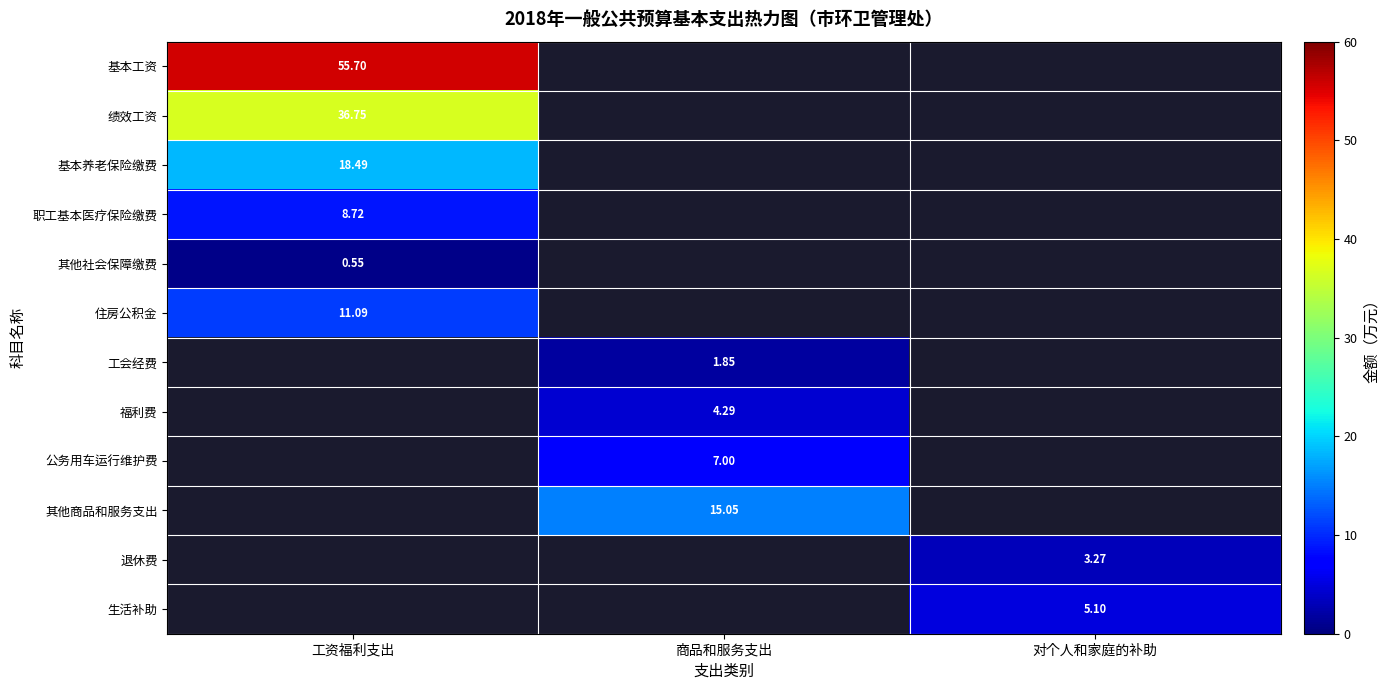

Is the value of 职工基本医疗保险缴费 at 工资福利支出 greater than the value of 福利费 at 商品和服务支出?

Yes